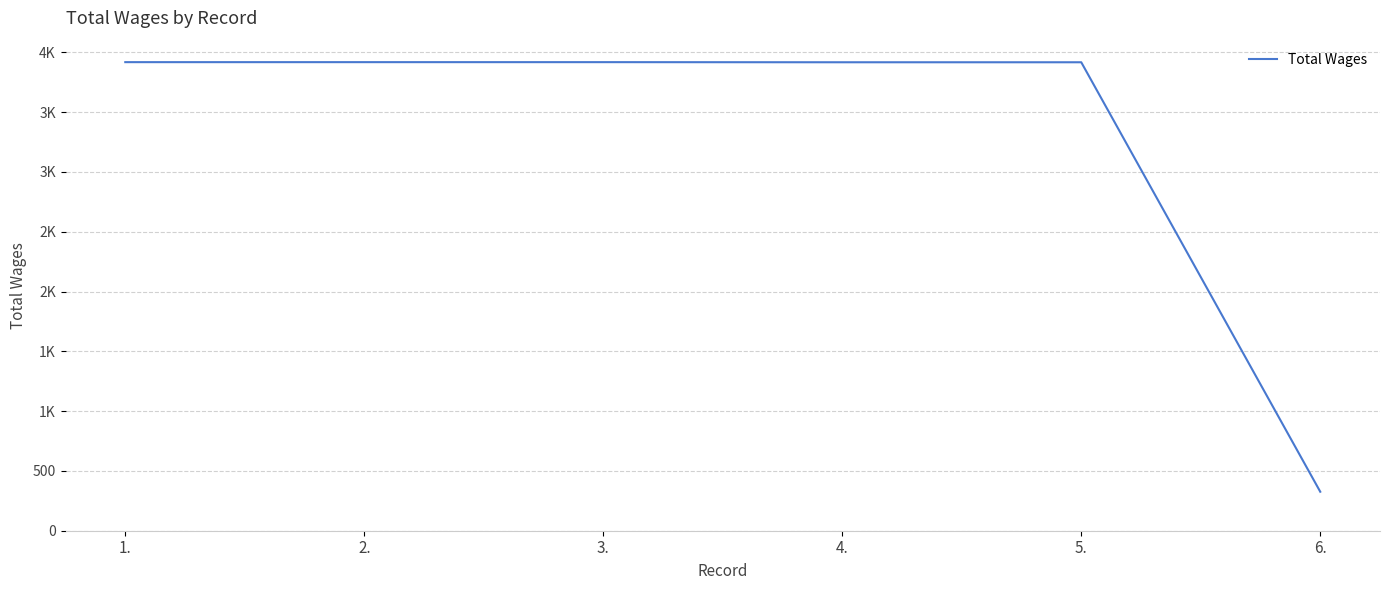

What is the greatest value displayed?

3918